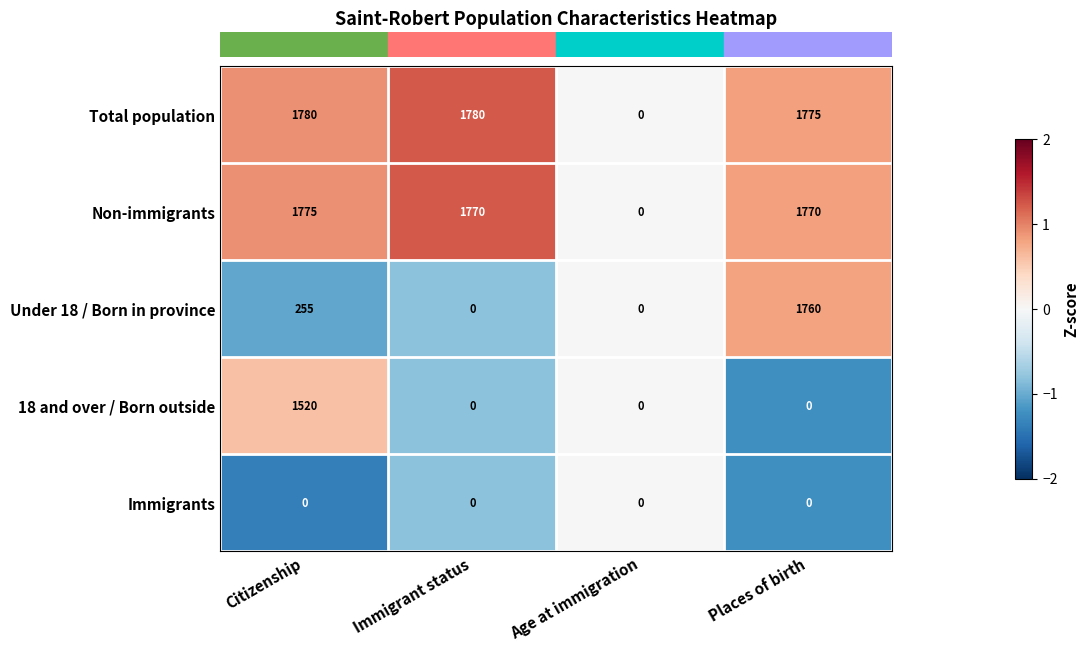

What is the sum of the Non-immigrants values at Places of birth and Age at immigration?

1770